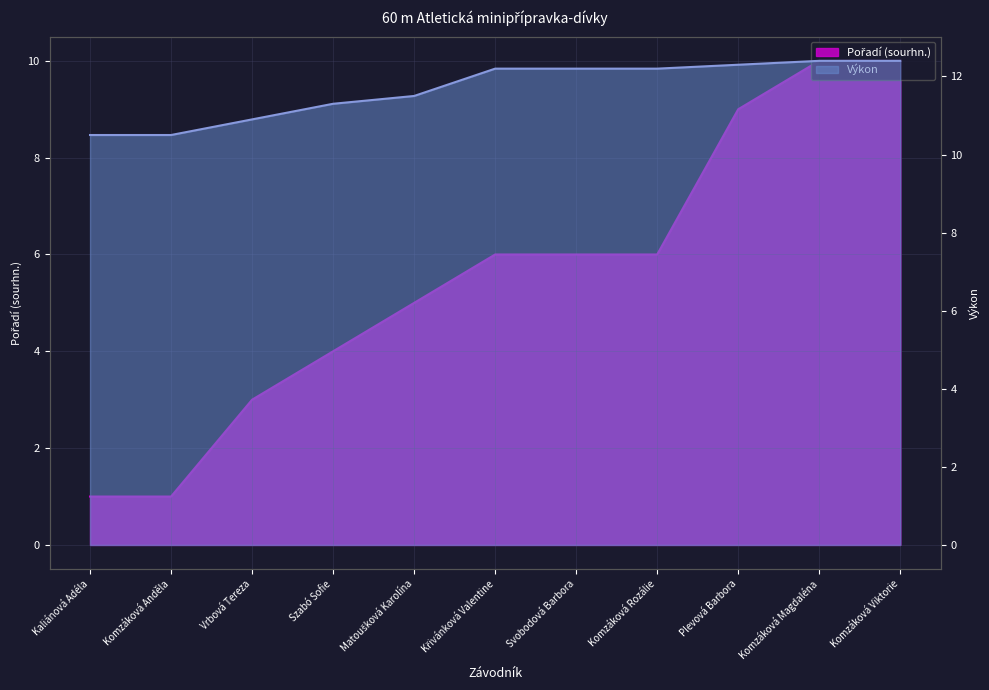

The Pořadí (sourhn.) series shows 1.0 at Kaliánová Adéla. True or false?

True